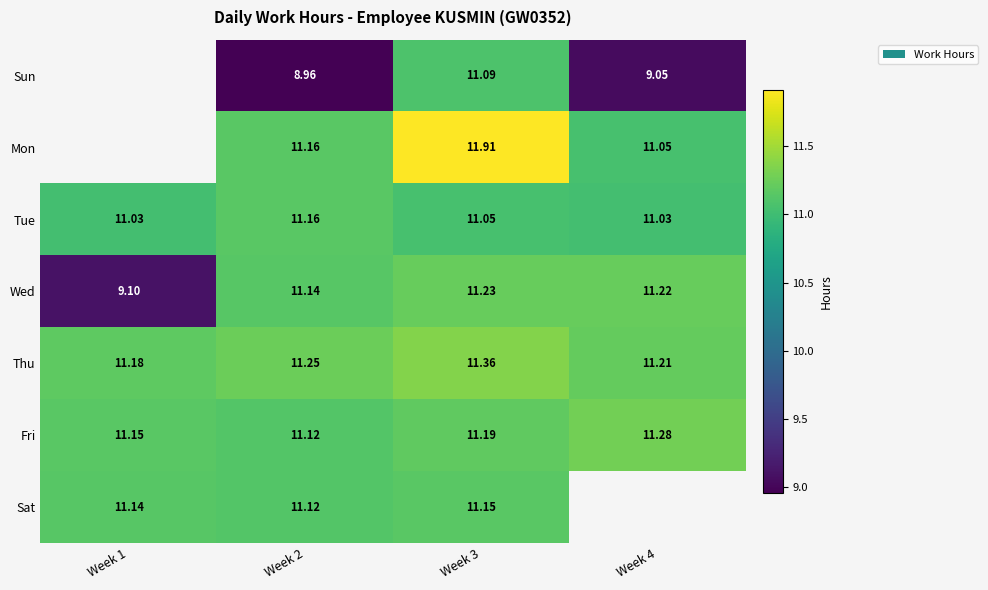

Count the number of categories in the chart.

4